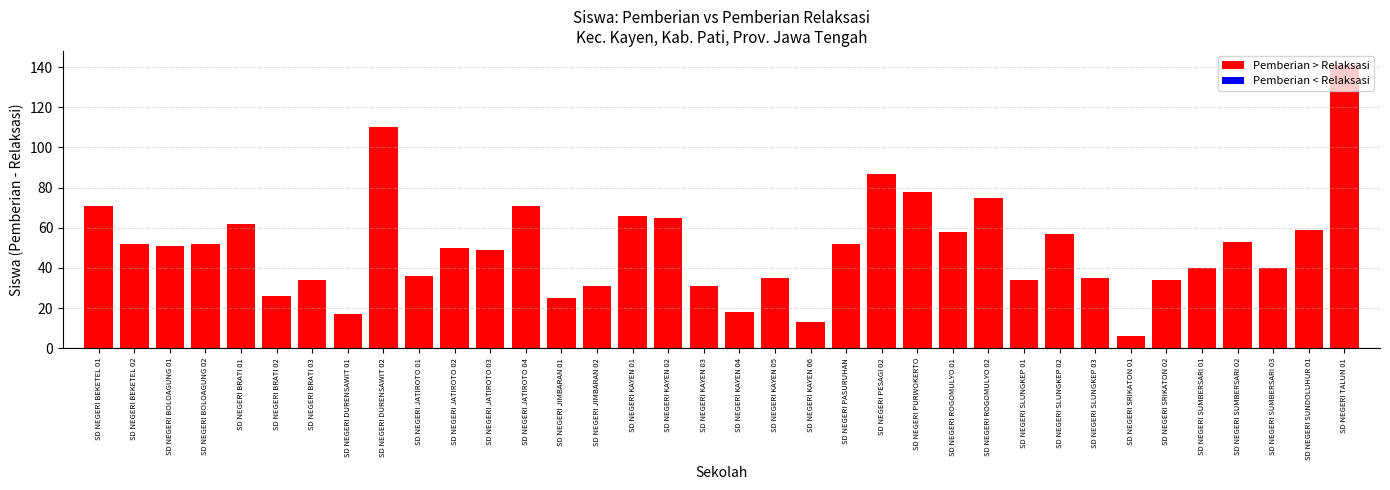

What position from the left is SD NEGERI JATIROTO 02?

11